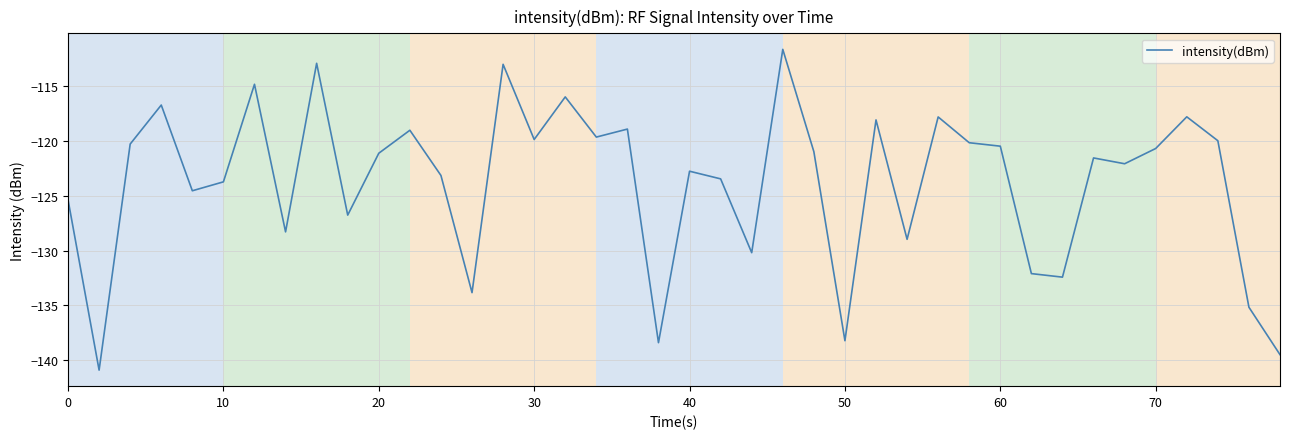

How many lines are shown in the chart?

1